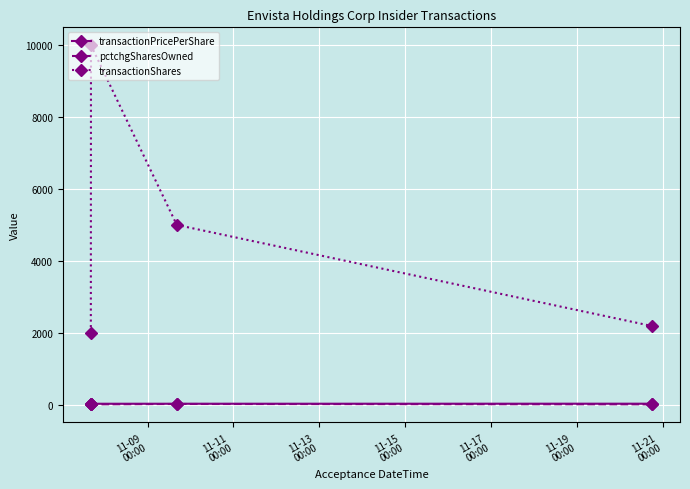

What are all the series names shown in the legend?

transactionPricePerShare, pctchgSharesOwned, transactionShares